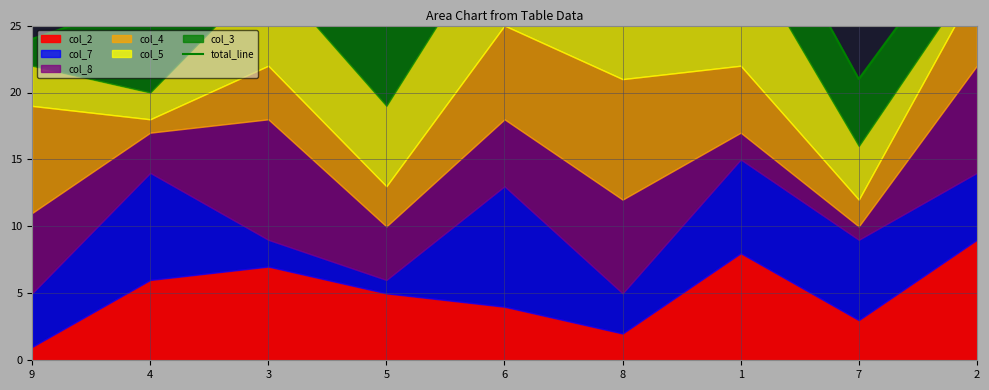

What is the sum of all values?

266